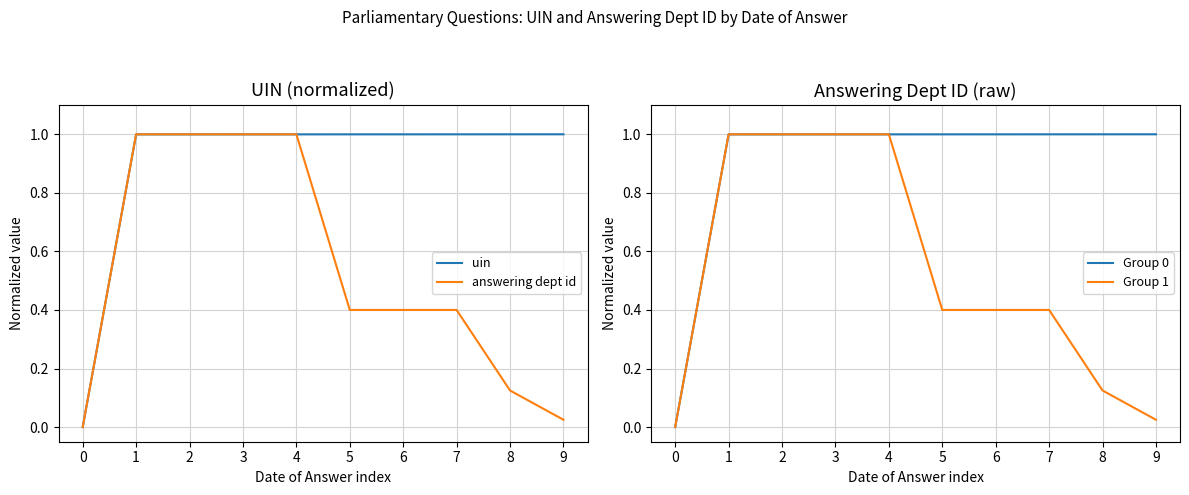

True or false: Group 0 has a value of 1.4 at 6.

False